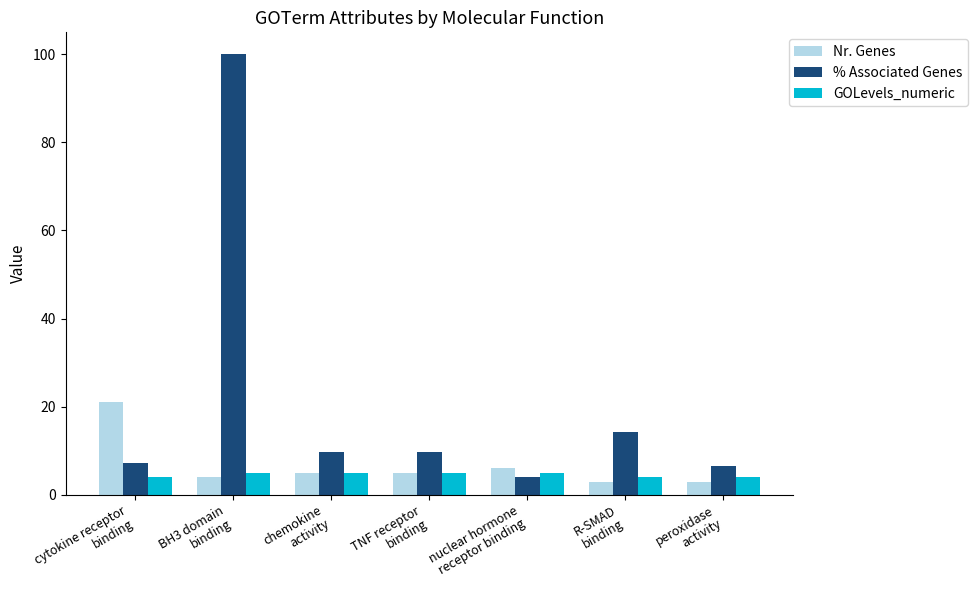

What is the maximum value for % Associated Genes?

100.0